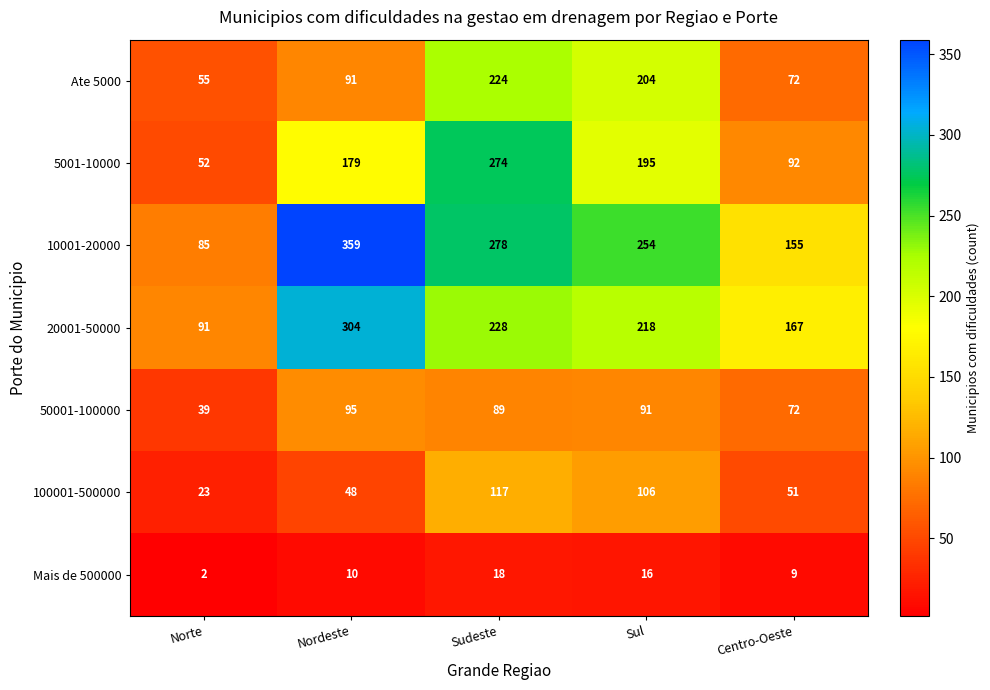

What is the difference between the second highest and minimum values in the Mais de 500000 series?

14